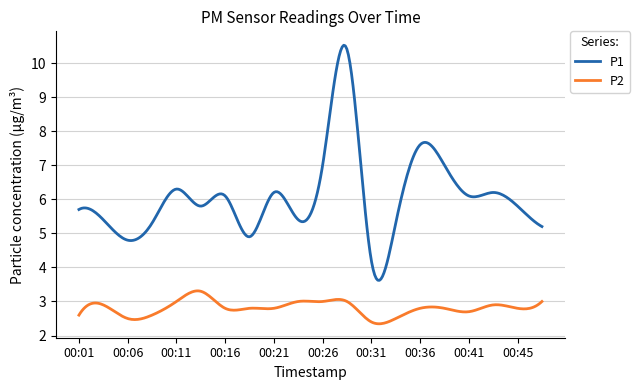

True or false: P1 and P2 intersect in this chart.

False